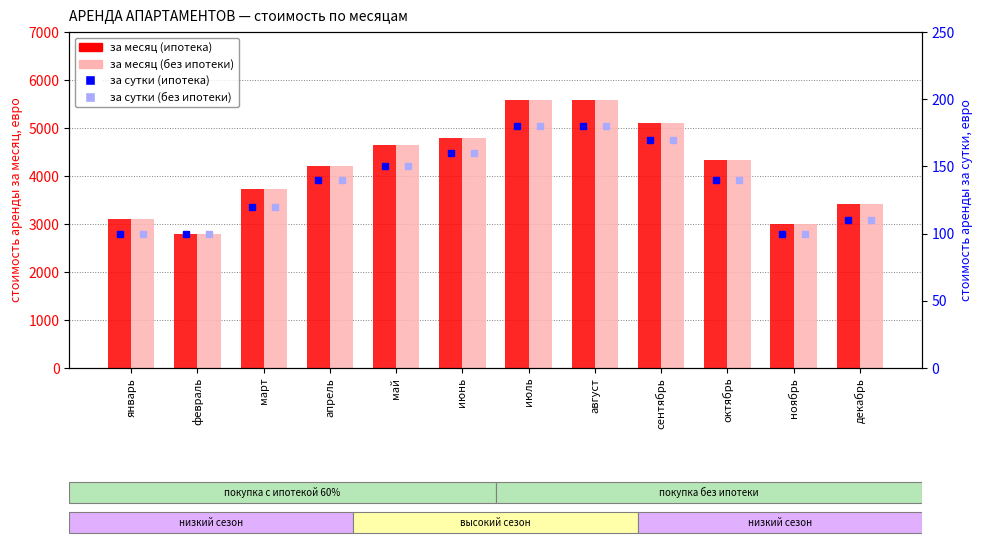

How many за сутки (без ипотеки) values are between 110 and 170?

7